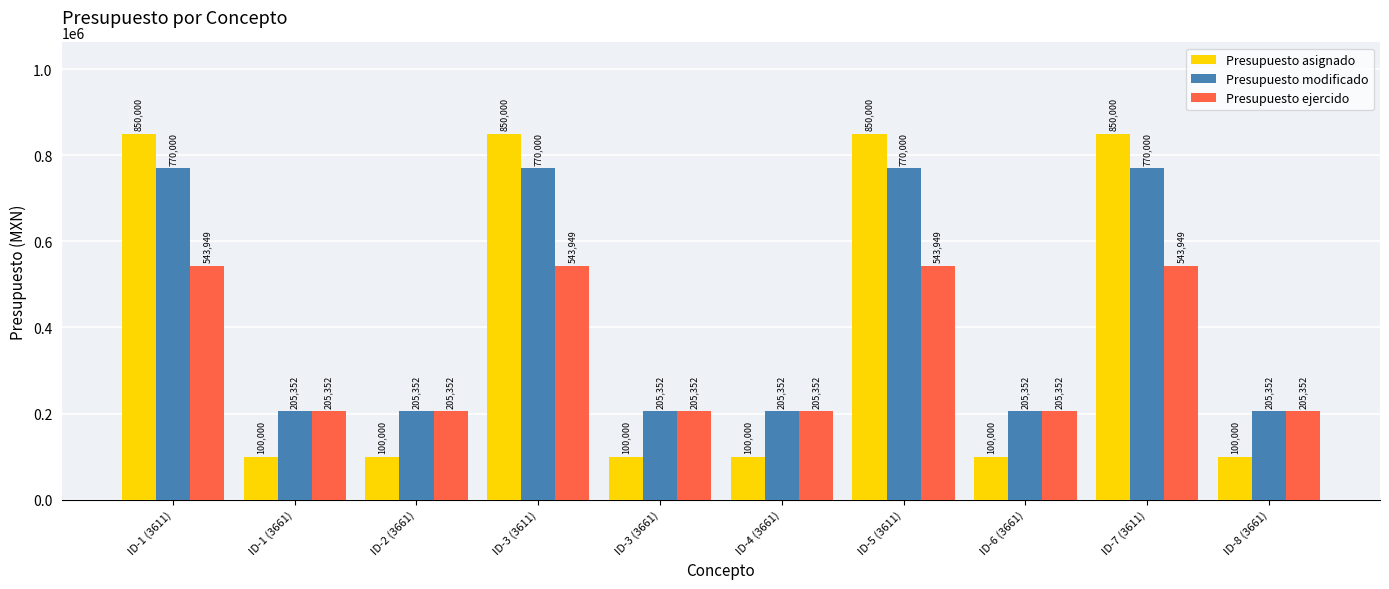

What is the greatest value displayed?

850000.0